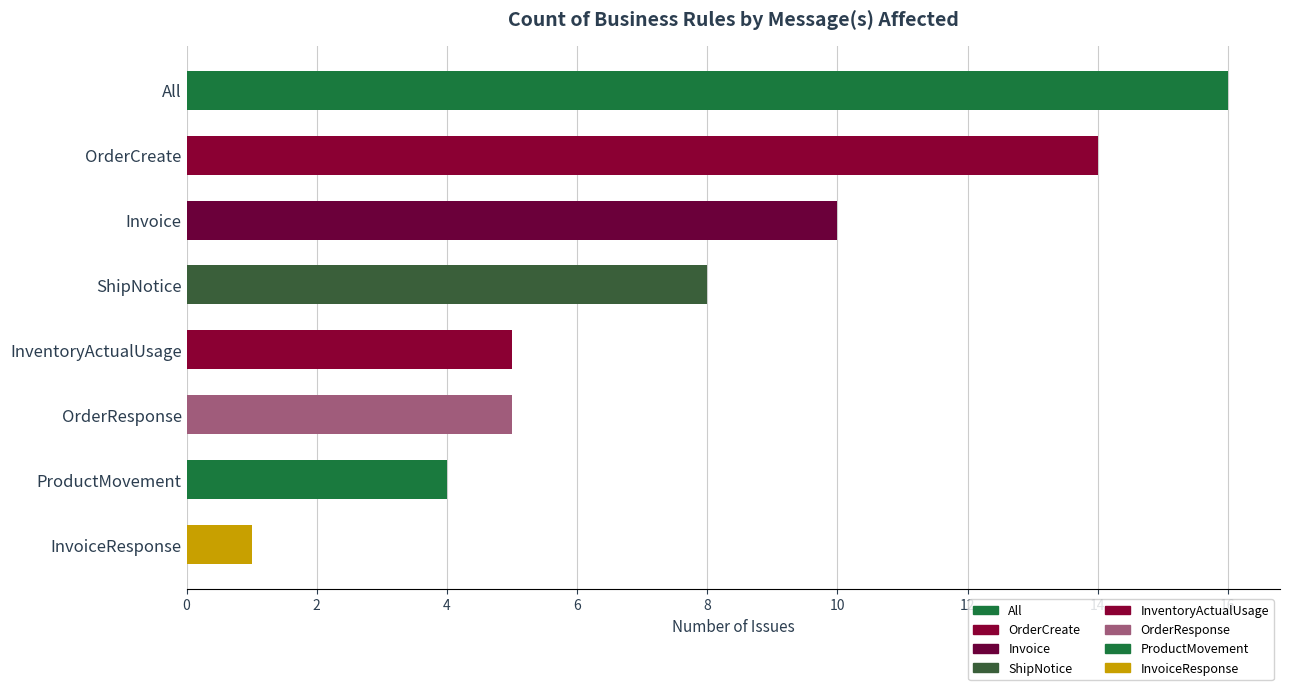

What is the label of the 7th bar from the right?

OrderCreate